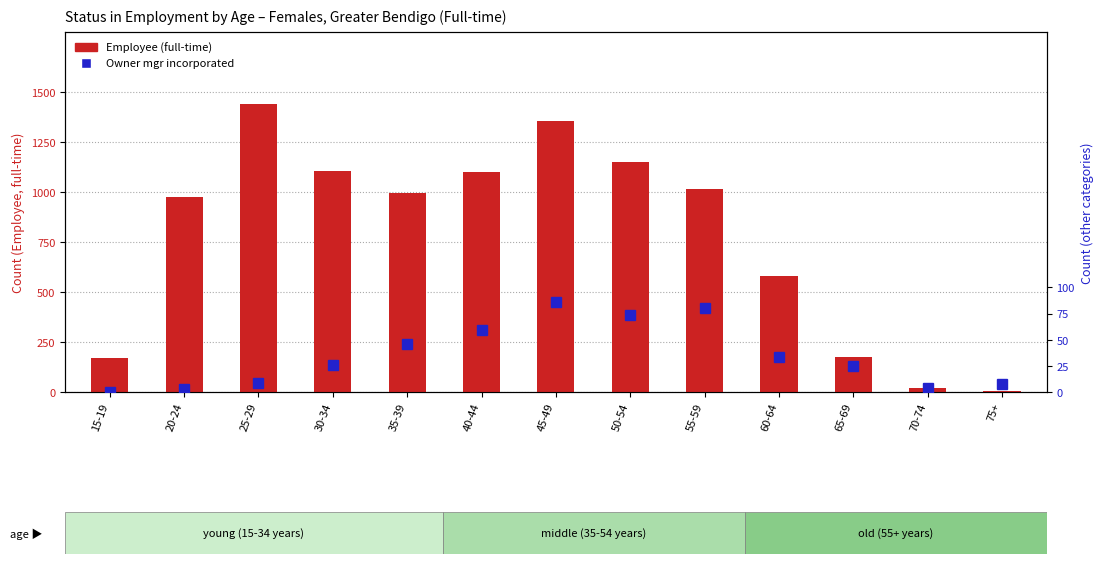

What is the difference between the highest and lowest values at 15-19?

172